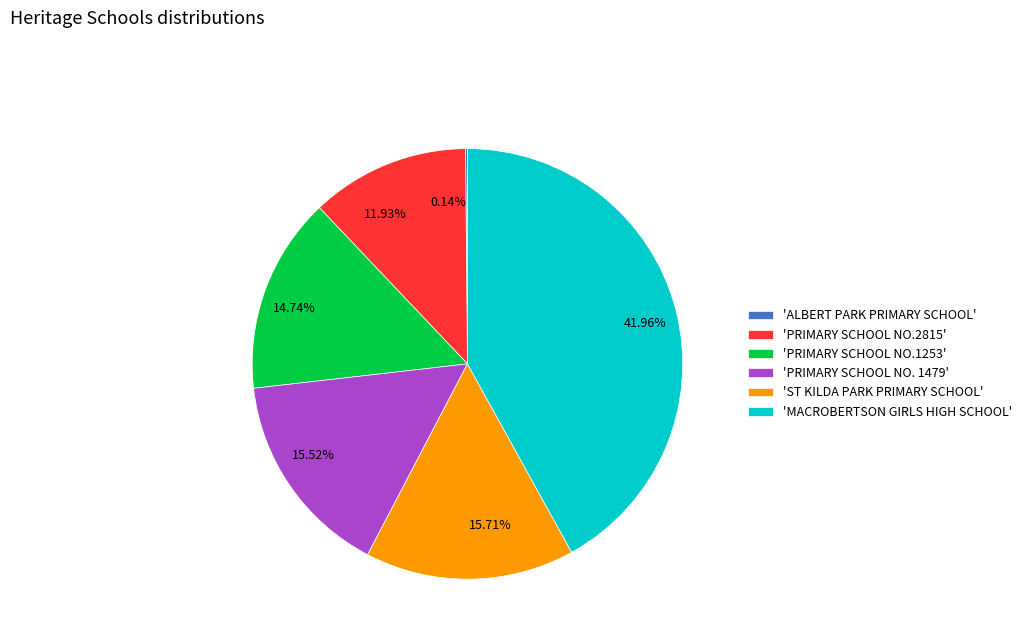

Which has a higher value, 15.52% or 11.93%?

15.52%